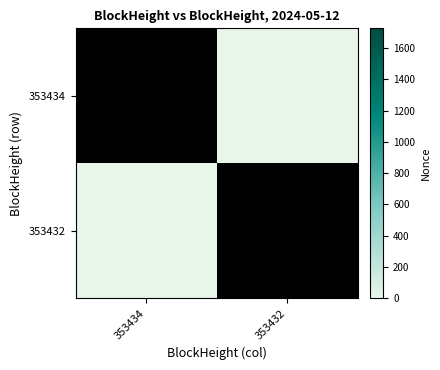

How many distinct data groups are displayed?

2